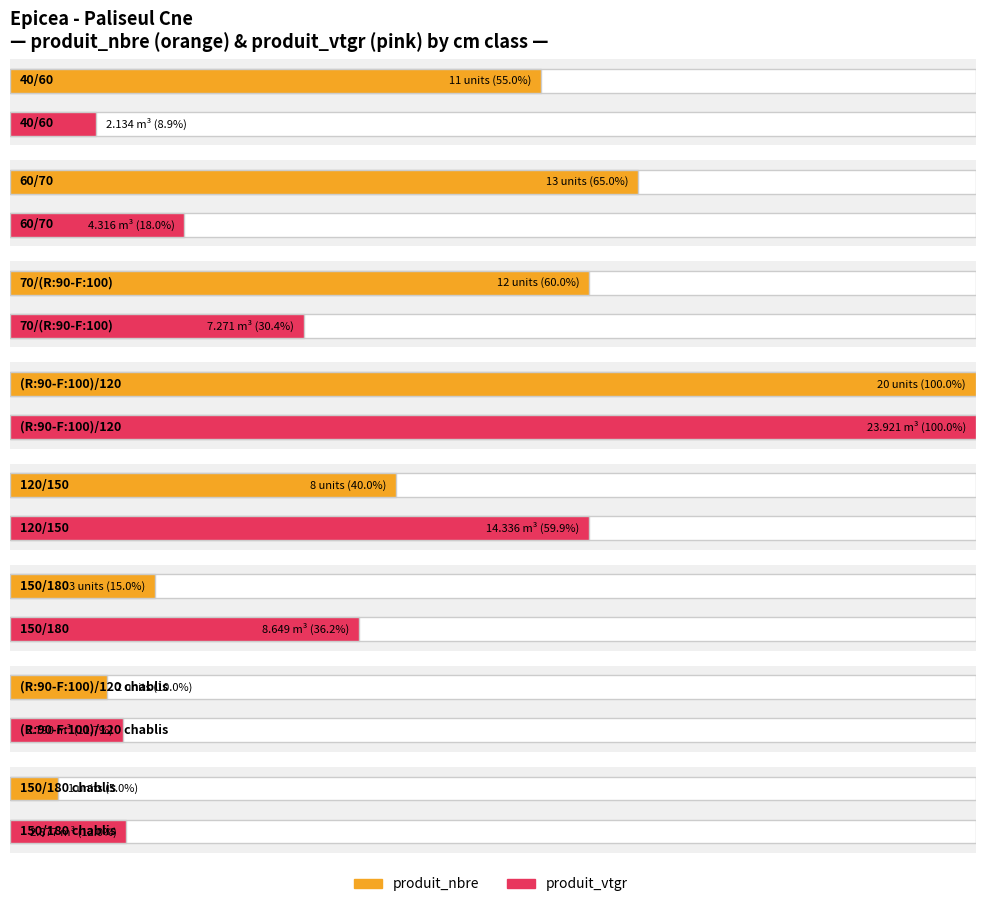

How many bars are there in total?

16